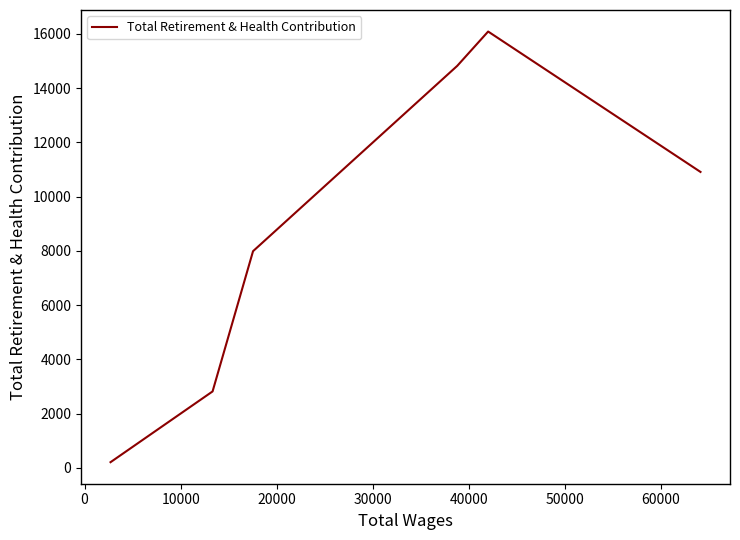

True or false: the data shows 16848 at −10000.

False